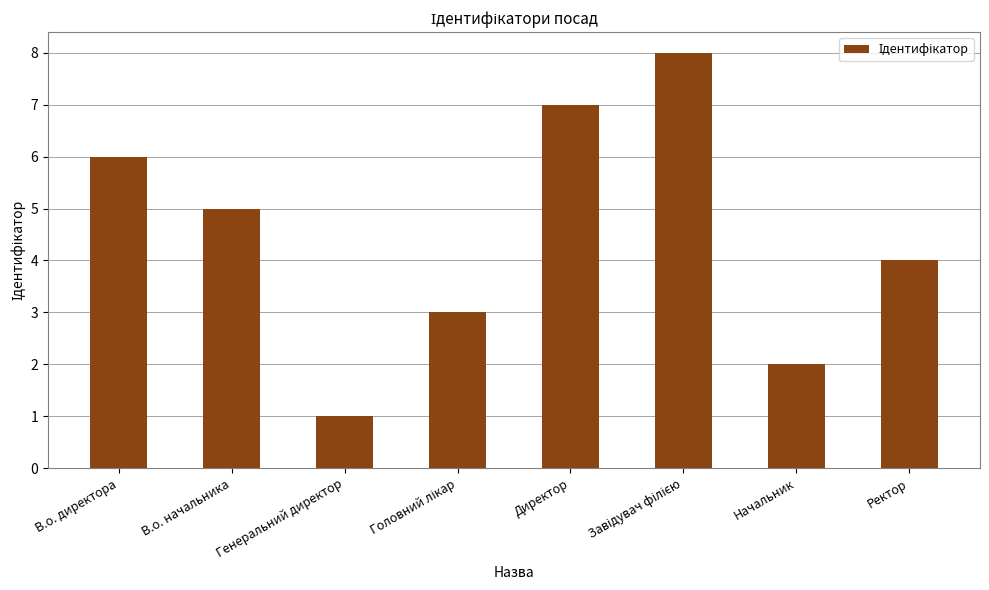

At which label is the value closest to 4?

Ректор